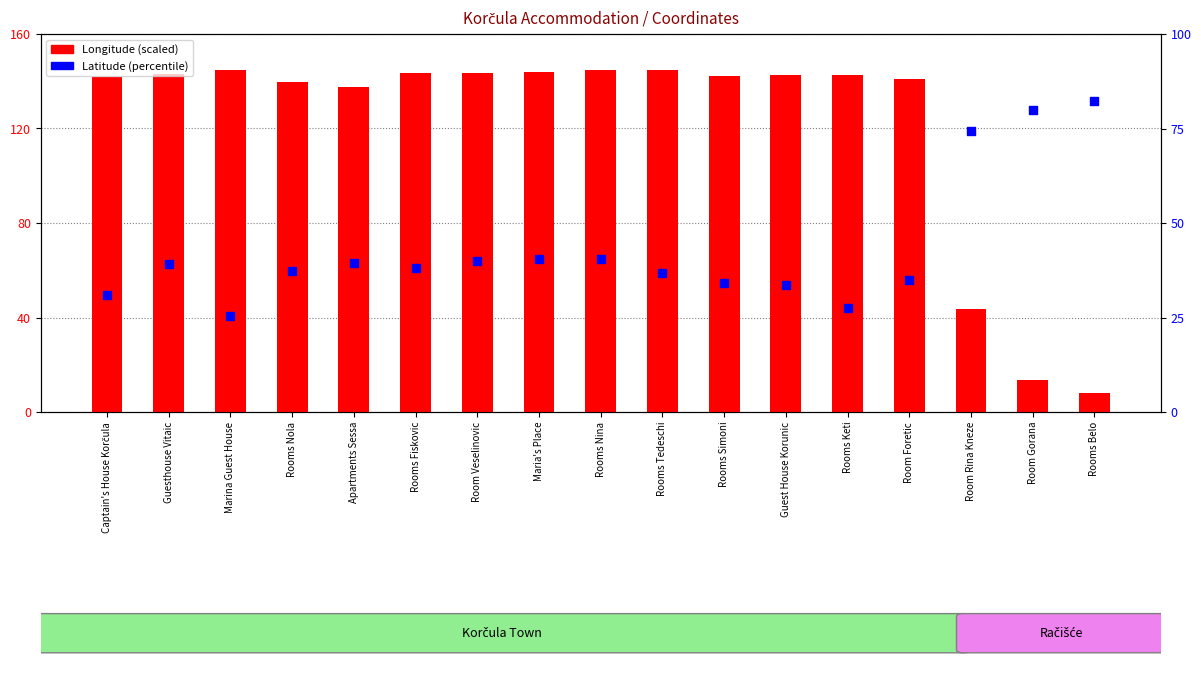

Which series has the largest total across all categories?

Longitude (scaled)